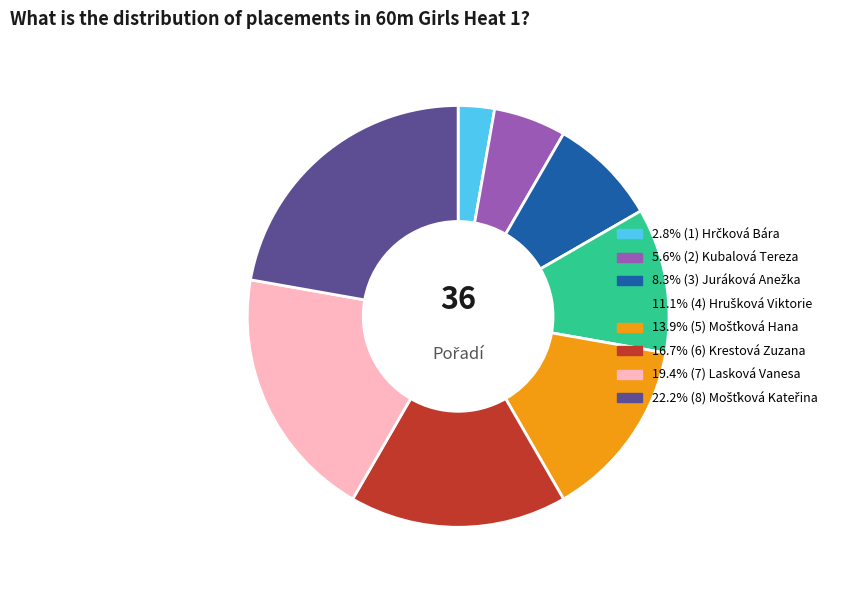

Is there a majority slice in this chart?

No